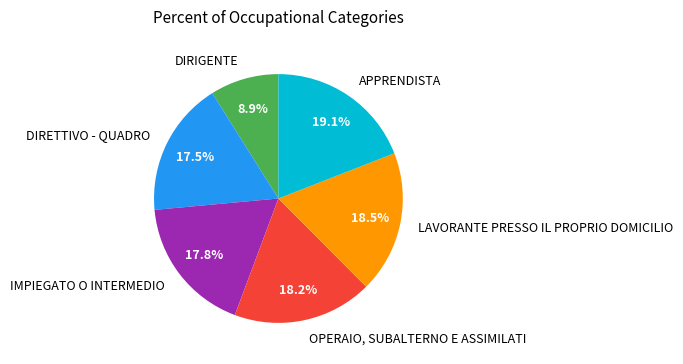

Combined, what portion of the pie is DIRETTIVO - QUADRO and LAVORANTE PRESSO IL PROPRIO DOMICILIO?

36.0%